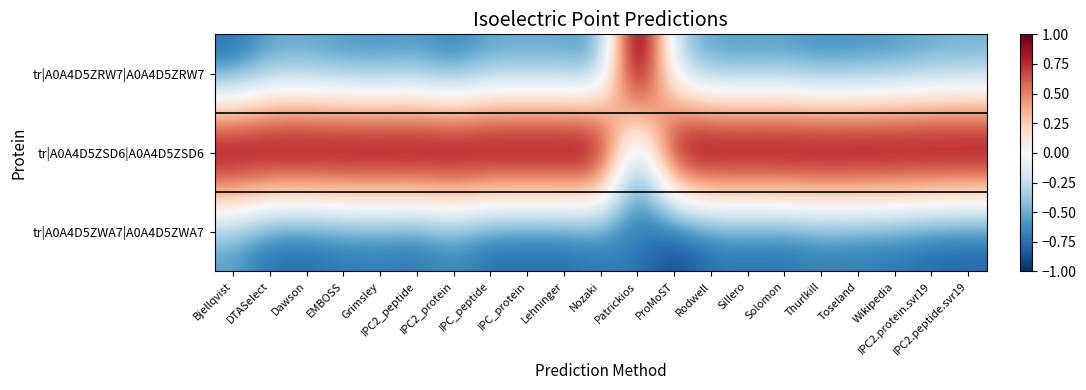

Reading left to right, extract all data points from this chart.

tr|A0A4D5ZRW7|A0A4D5ZRW7: Bjellqvist=-0.8	DTASelect=-0.6	Dawson=-0.6	EMBOSS=-0.6	Grimsley=-0.7	IPC2_peptide=-0.6	IPC2_protein=-0.7	IPC_peptide=-0.6	IPC_protein=-0.6	Lehninger=-0.6	Nozaki=-0.6	Patrickios=1.4	ProMoST=-0.4	Rodwell=-0.6	Sillero=-0.6	Solomon=-0.6	Thurlkill=-0.7	Toseland=-0.6	Wikipedia=-0.6	IPC2.protein.svr19=-0.6	IPC2.peptide.svr19=-0.5
tr|A0A4D5ZSD6|A0A4D5ZSD6: Bjellqvist=1.4	DTASelect=1.4	Dawson=1.4	EMBOSS=1.4	Grimsley=1.4	IPC2_peptide=1.4	IPC2_protein=1.4	IPC_peptide=1.4	IPC_protein=1.4	Lehninger=1.4	Nozaki=1.4	Patrickios=-0.7	ProMoST=1.4	Rodwell=1.4	Sillero=1.4	Solomon=1.4	Thurlkill=1.4	Toseland=1.4	Wikipedia=1.4	IPC2.protein.svr19=1.4	IPC2.peptide.svr19=1.4
tr|A0A4D5ZWA7|A0A4D5ZWA7: Bjellqvist=-0.6	DTASelect=-0.8	Dawson=-0.8	EMBOSS=-0.8	Grimsley=-0.8	IPC2_peptide=-0.8	IPC2_protein=-0.7	IPC_peptide=-0.8	IPC_protein=-0.8	Lehninger=-0.8	Nozaki=-0.8	Patrickios=-0.7	ProMoST=-1.0	Rodwell=-0.8	Sillero=-0.8	Solomon=-0.8	Thurlkill=-0.7	Toseland=-0.8	Wikipedia=-0.8	IPC2.protein.svr19=-0.8	IPC2.peptide.svr19=-0.9